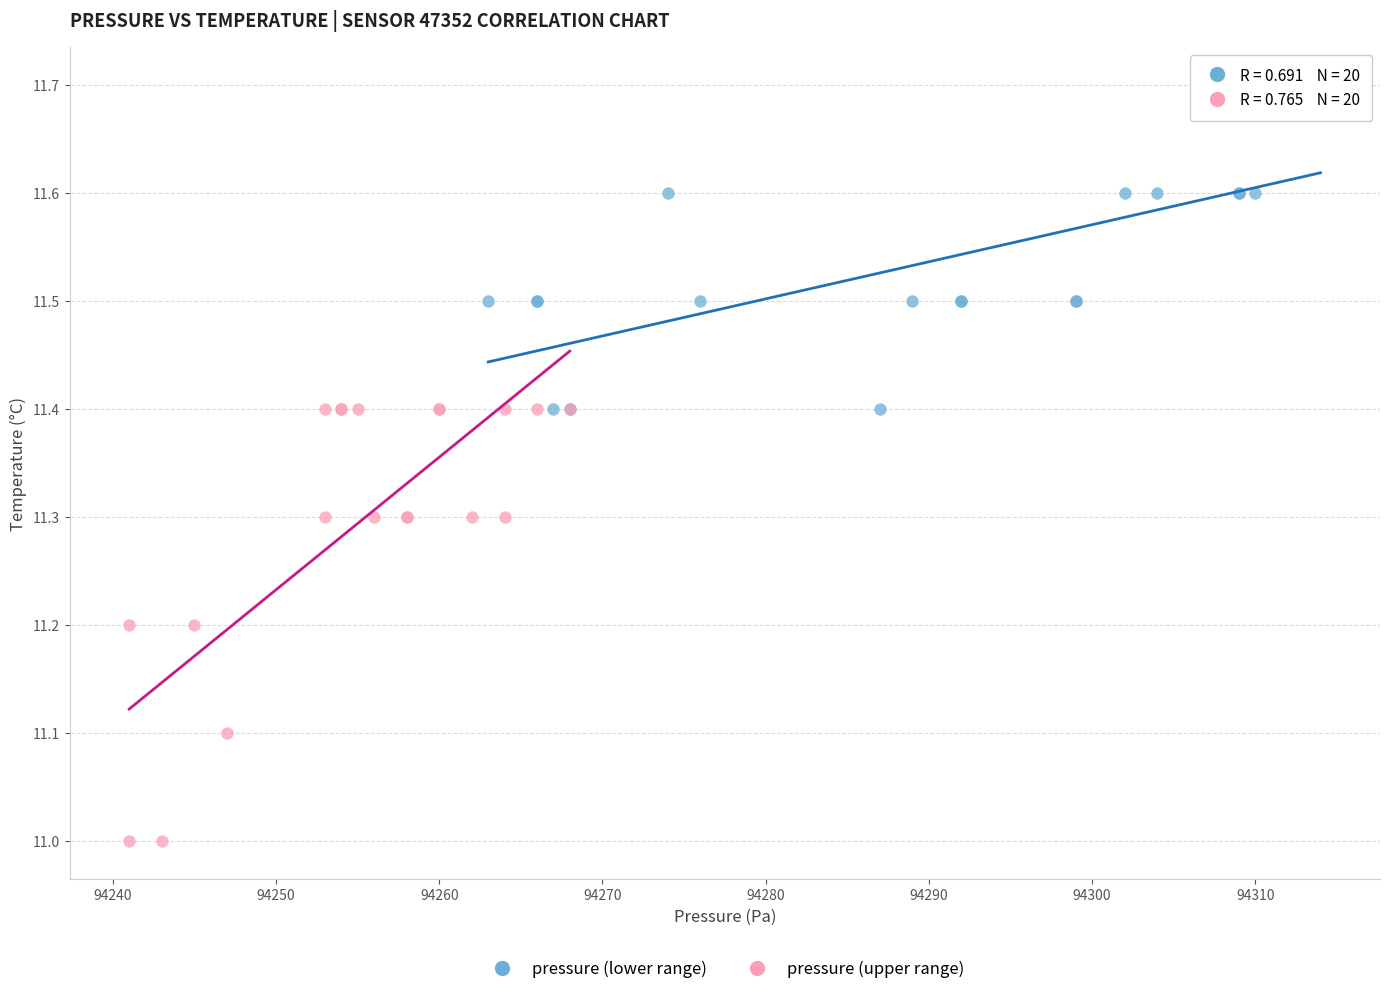

What are all the series names shown in the legend?

pressure (lower range), pressure (upper range)